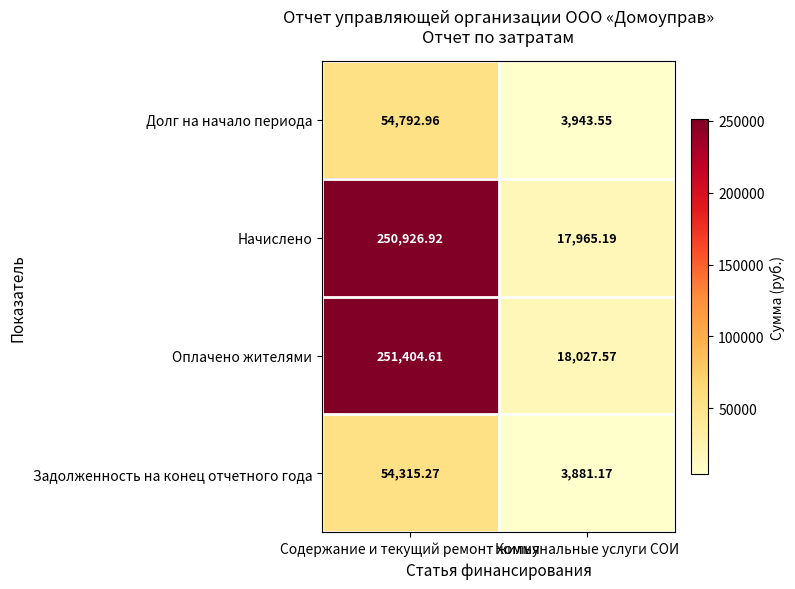

What is the total value across all series at Коммунальные услуги СОИ?

43817.5